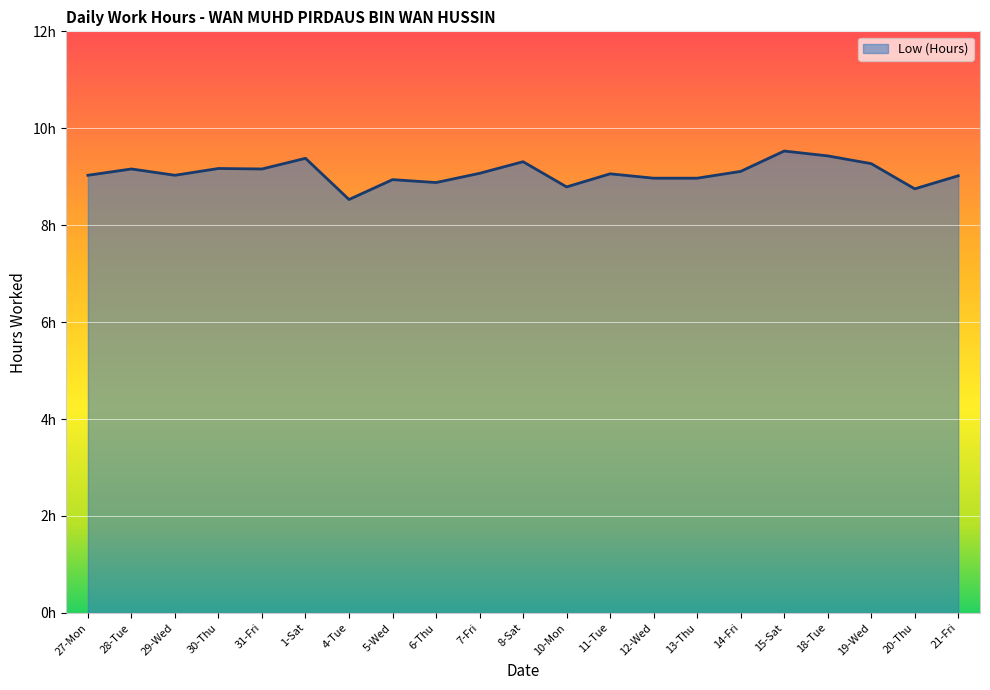

Reading right to left, extract all data points from this chart.

9.0	8.8	9.3	9.4	9.5	9.1	9.0	9.0	9.1	8.8	9.3	9.1	8.9	8.9	8.5	9.4	9.2	9.2	9.0	9.2	9.0